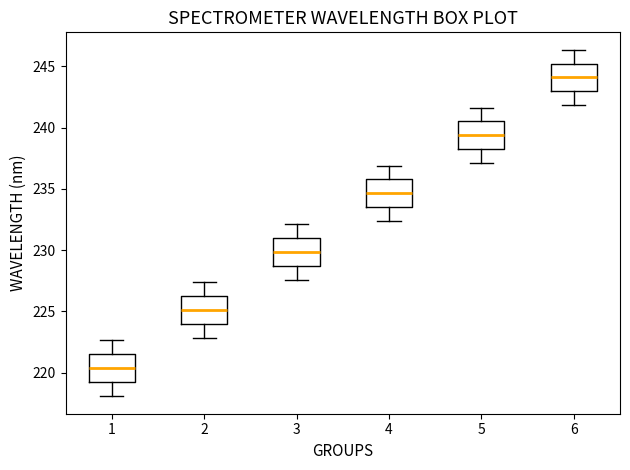

Which box's median line is the highest?

6